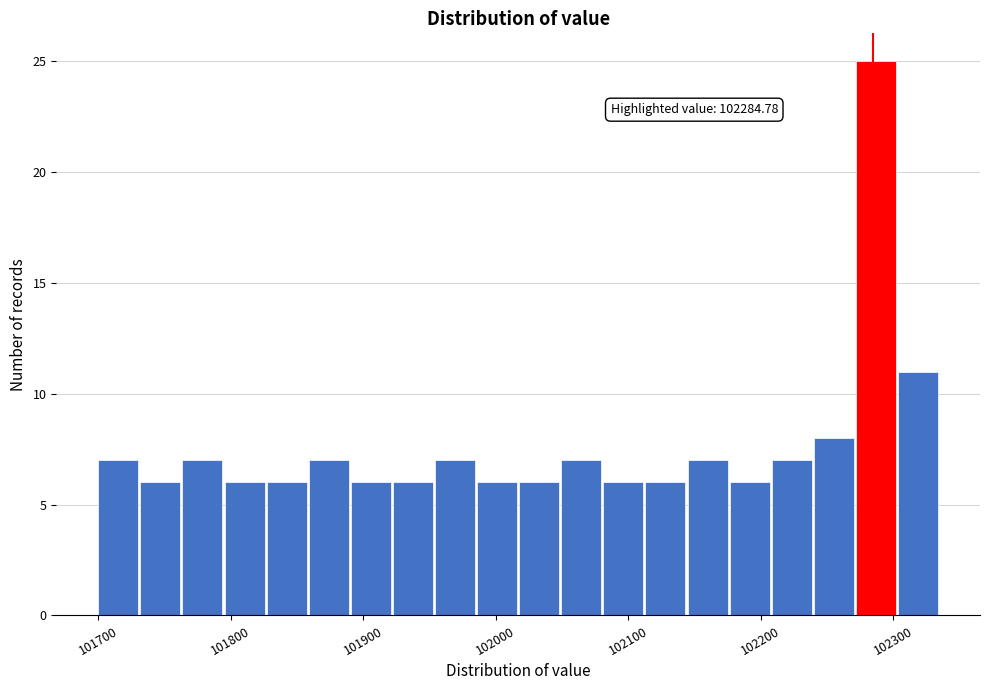

Around what value on the x-axis is the tallest bar? Give the approximate position of its centre, as read against the axis.

102290